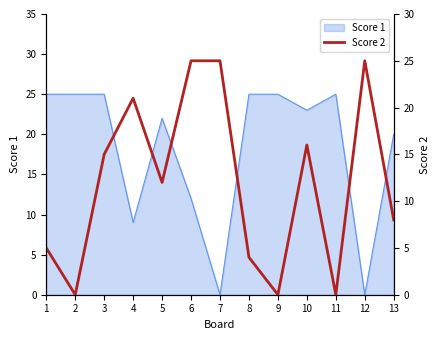

Reading left to right, extract all data points from this chart.

1=5	2=0	3=15	4=21	5=12	6=25	7=25	8=4	9=0	10=16	11=0	12=25	13=8